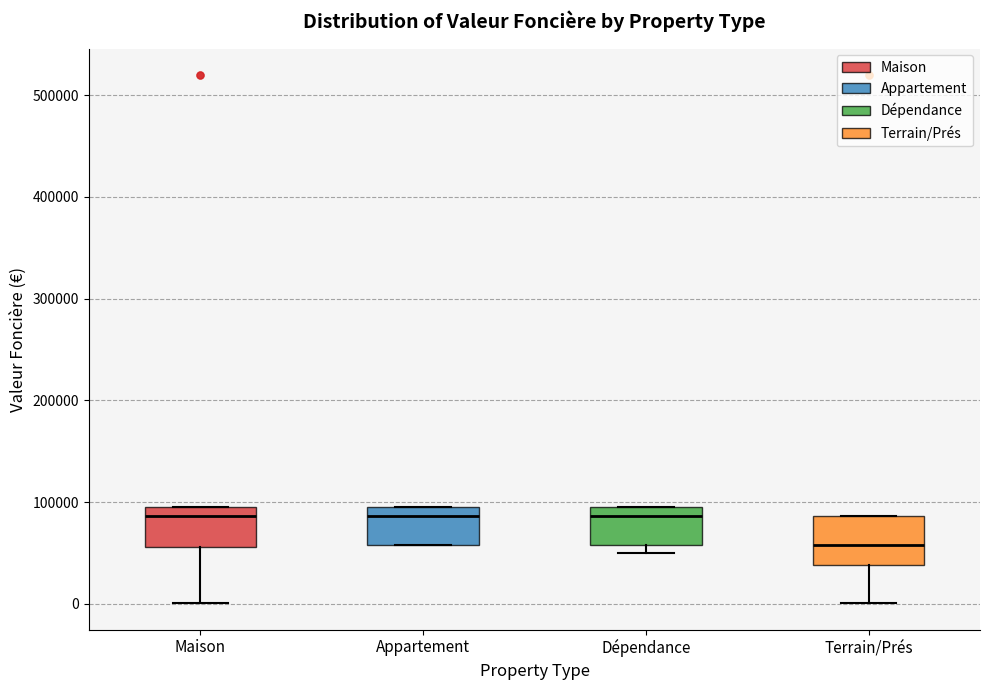

Reading left to right, read every box against the y-axis: the position of its median line, the range the box covers, and the ends of its whiskers. The values are not printed on the chart, so give them approximately, as read against the axis.

Maison: median 90000, box 60000 to 100000, whiskers 0 to 100000
Appartement: median 90000, box 60000 to 100000, whiskers 60000 to 100000
Dépendance: median 90000, box 60000 to 100000, whiskers 50000 to 100000
Terrain/Prés: median 60000, box 40000 to 90000, whiskers 0 to 90000